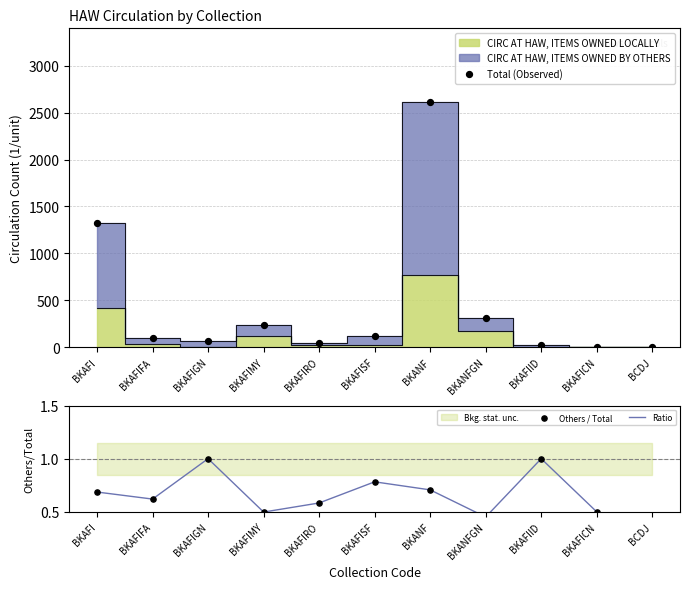

Which series has the widest spread of Y values?

Total (Observed)